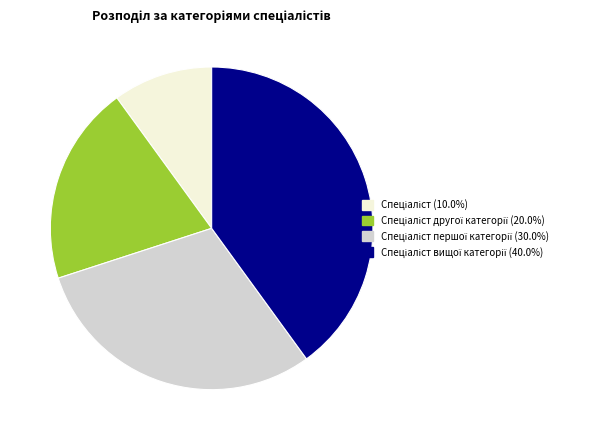

Is there any slice that represents more than half of the pie?

No